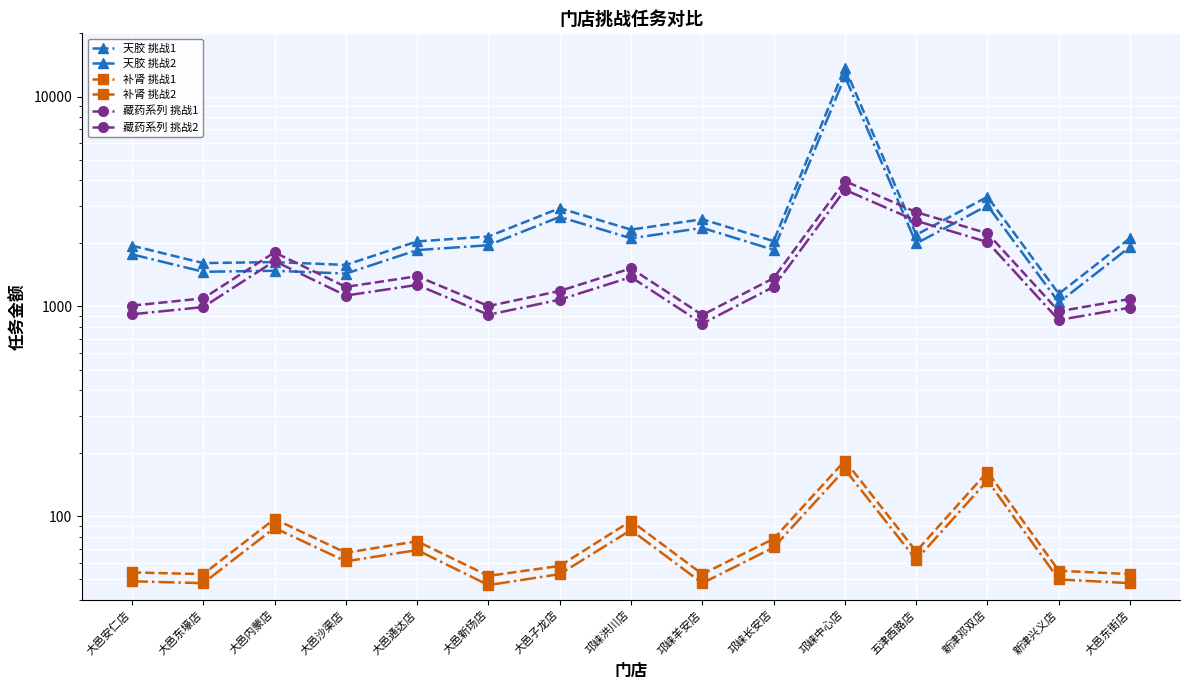

Between 新津邓双店 and 邛崃中心店, which is larger?

邛崃中心店